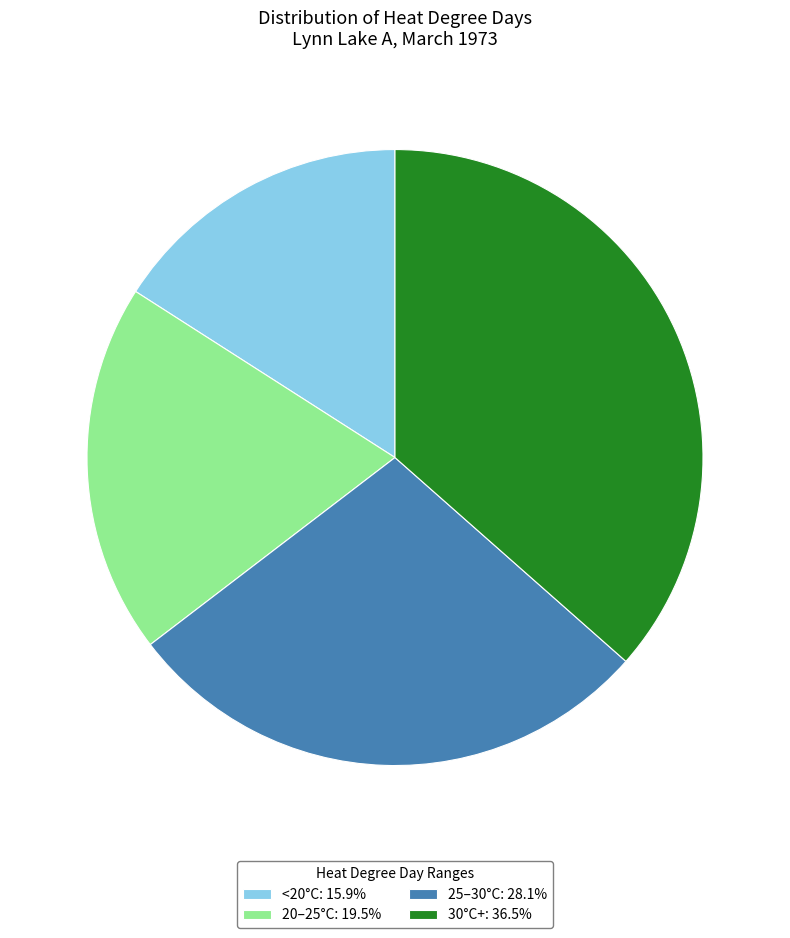

What is the ratio of the value at 20–25°C: 19.5% to the value at 30°C+: 36.5%?

0.5